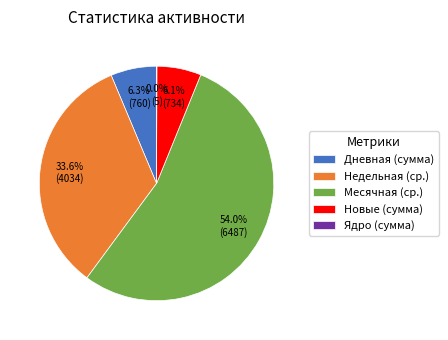

Approximately how many times larger is the value at Новые (сумма) compared to Дневная (сумма)?

1.0